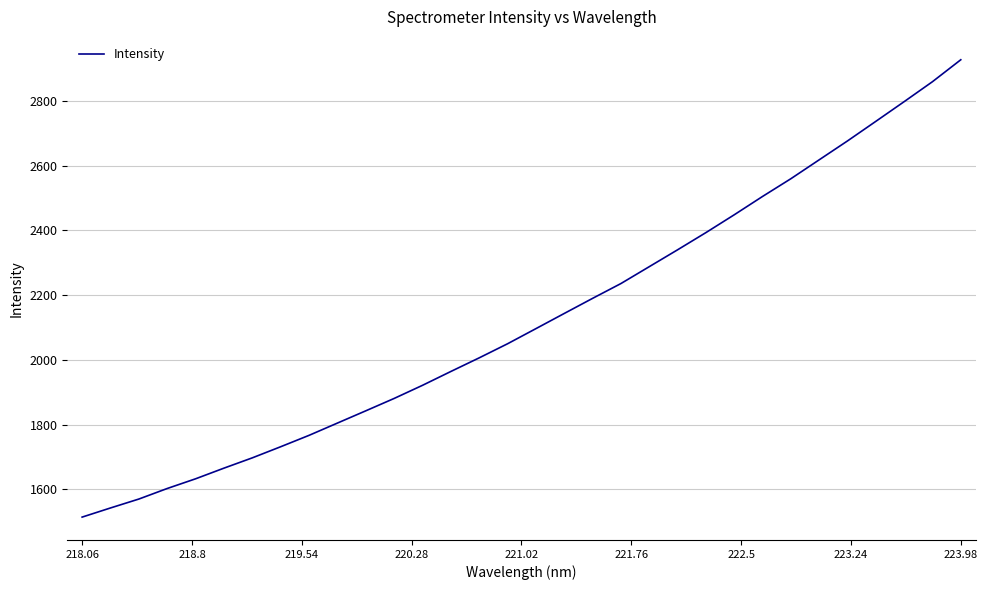

What is the maximum value shown in the chart?

2927.5